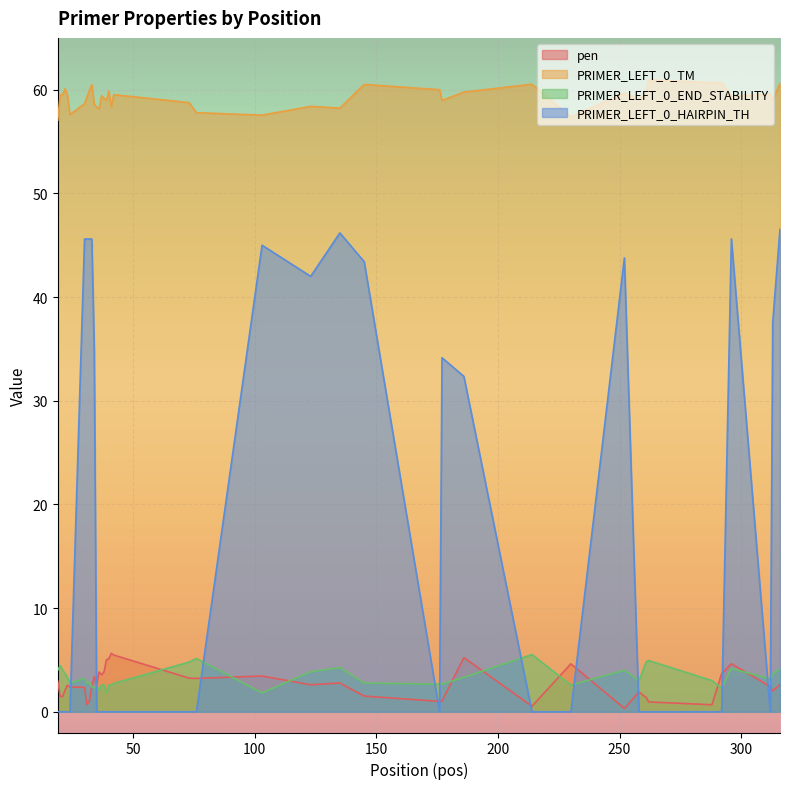

True or false: PRIMER_LEFT_0_END_STABILITY and PRIMER_LEFT_0_TM cross at least once.

False